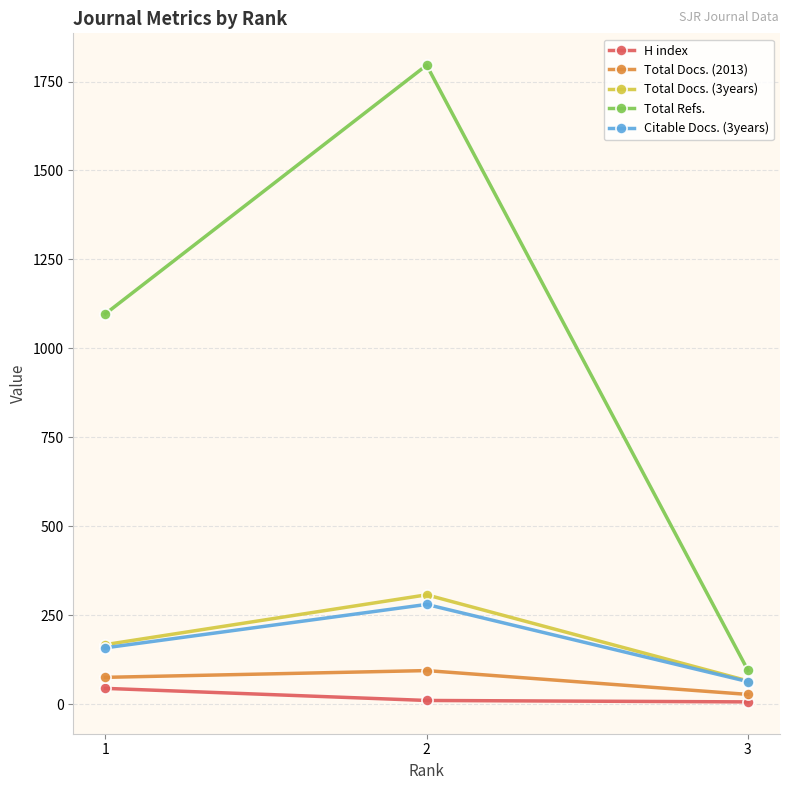

What is the difference between the Total Refs. values at 3 and 2?

1701